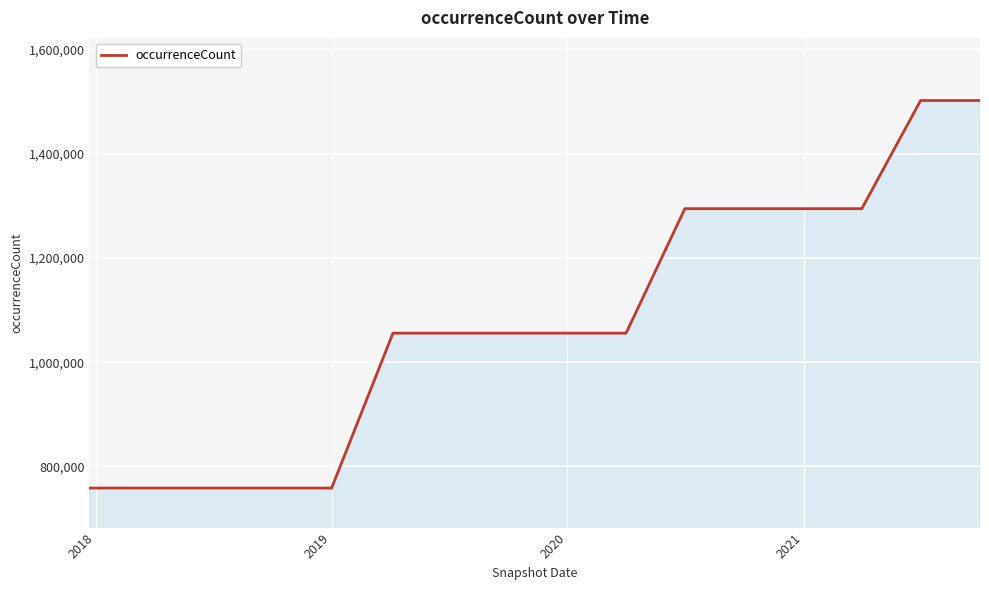

What is the greatest value displayed?

1502083